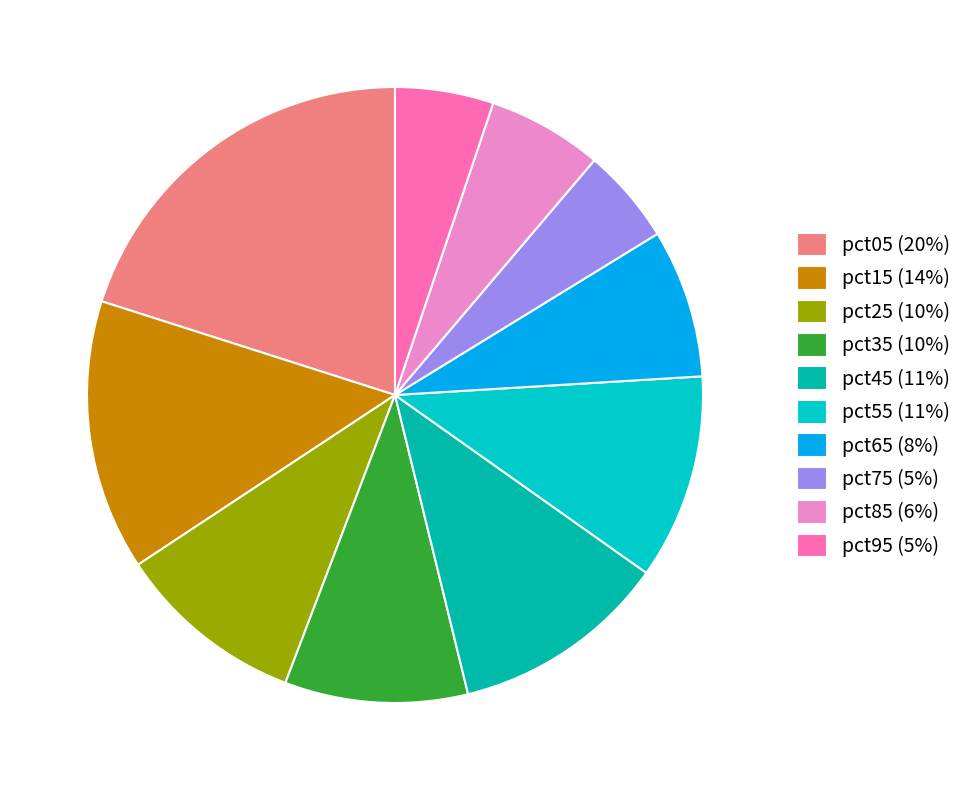

Between pct55 and pct85, which is larger?

pct55